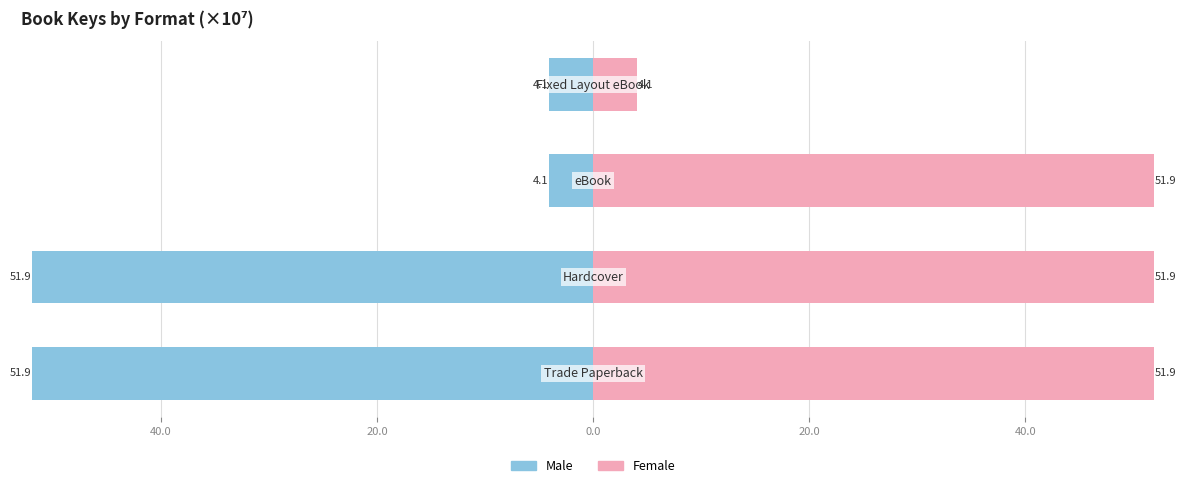

Rank the series by their average value, from lowest to highest.

Male, Female